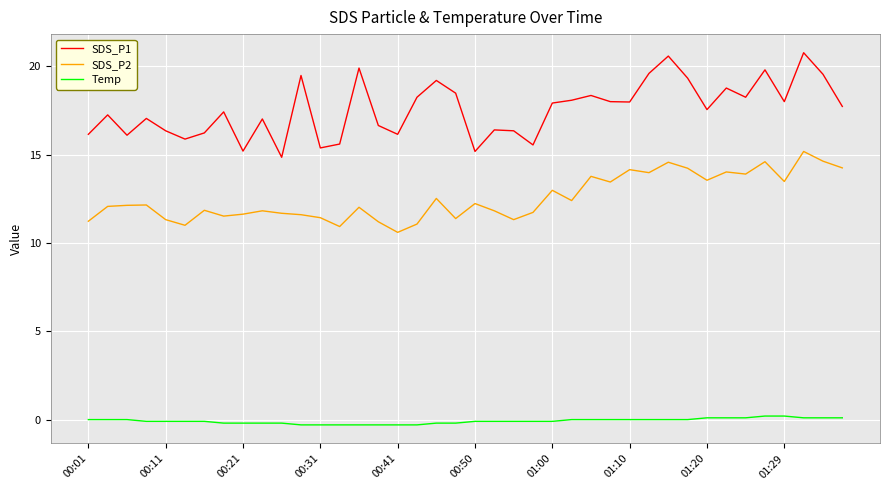

What are all the series names shown in the legend?

SDS_P1, SDS_P2, Temp